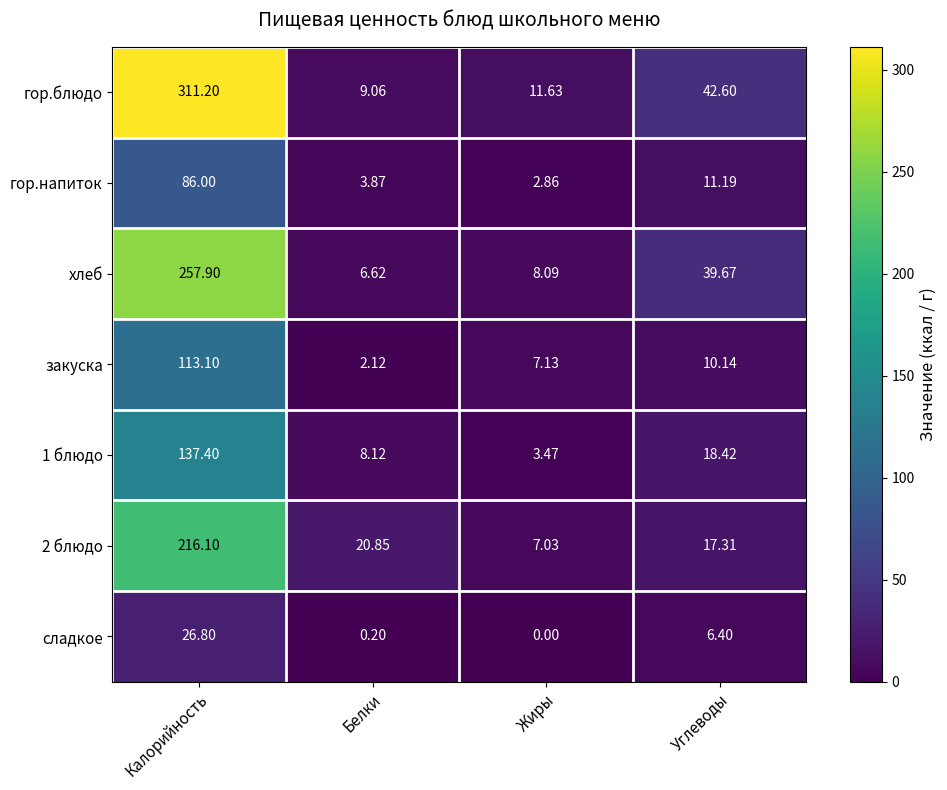

Is the value of гор.напиток at Углеводы greater than the value of закуска at Белки?

Yes